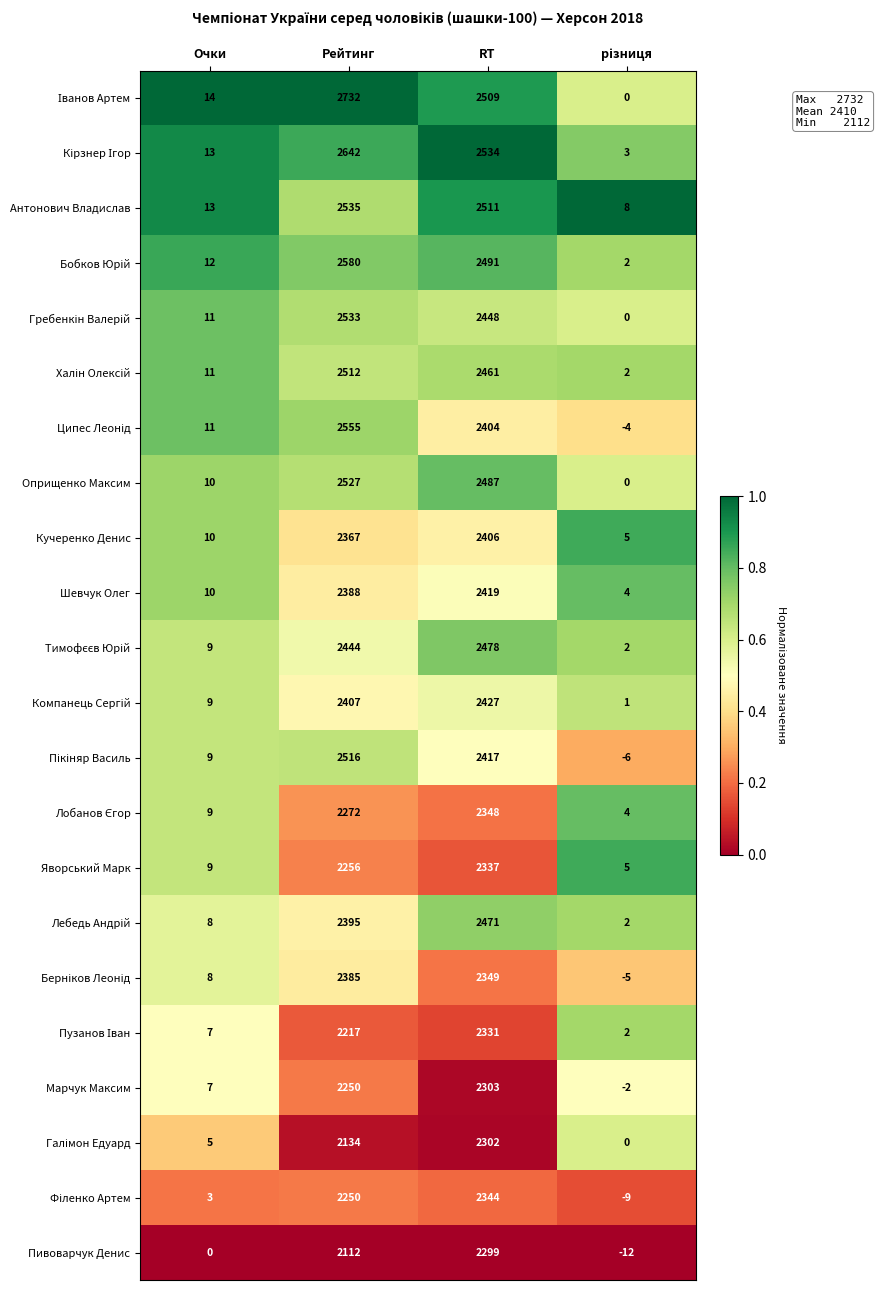

What is the difference between the highest and lowest values at Очки?

14